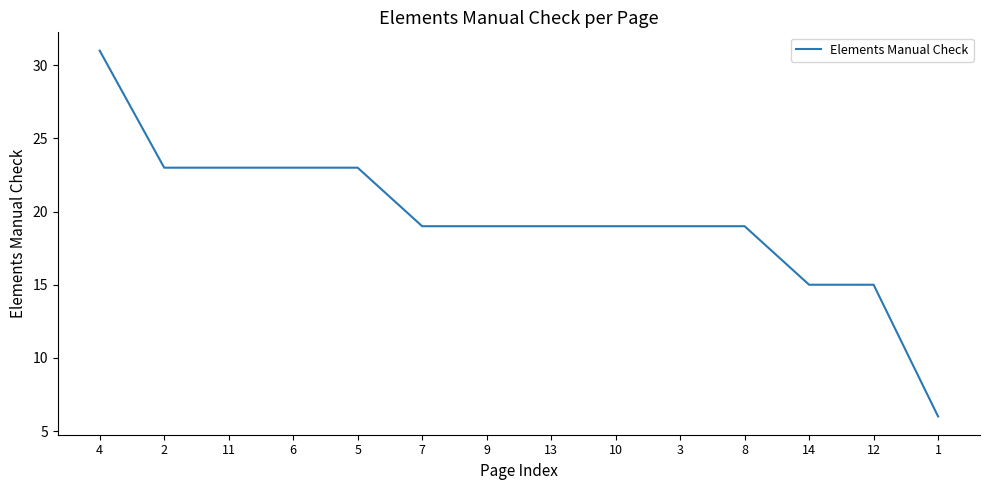

Does the chart have visible grid lines?

No